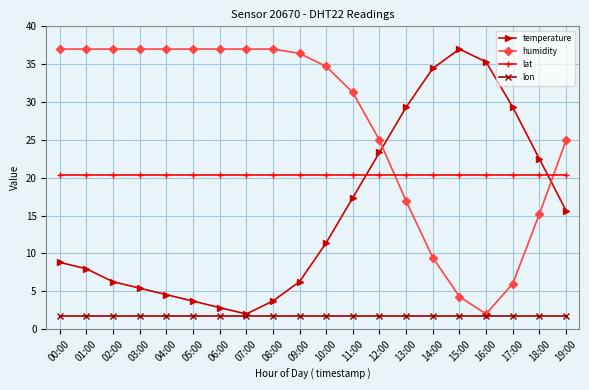

What is the total value across all series at 06:00?

61.9